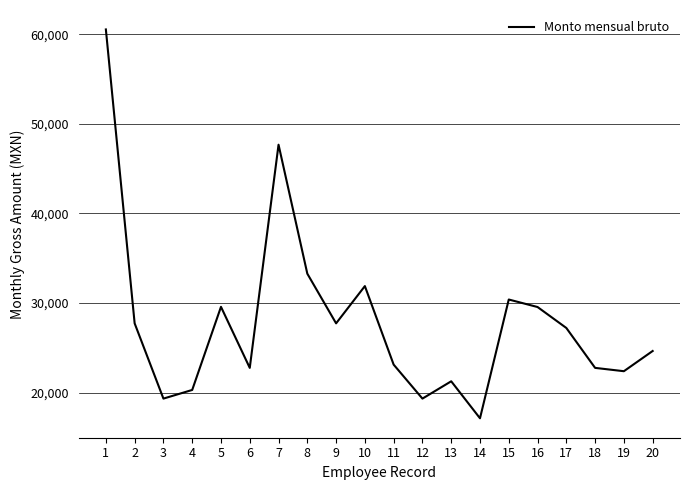

What is the difference between the values at 19 and 5?

7186.0